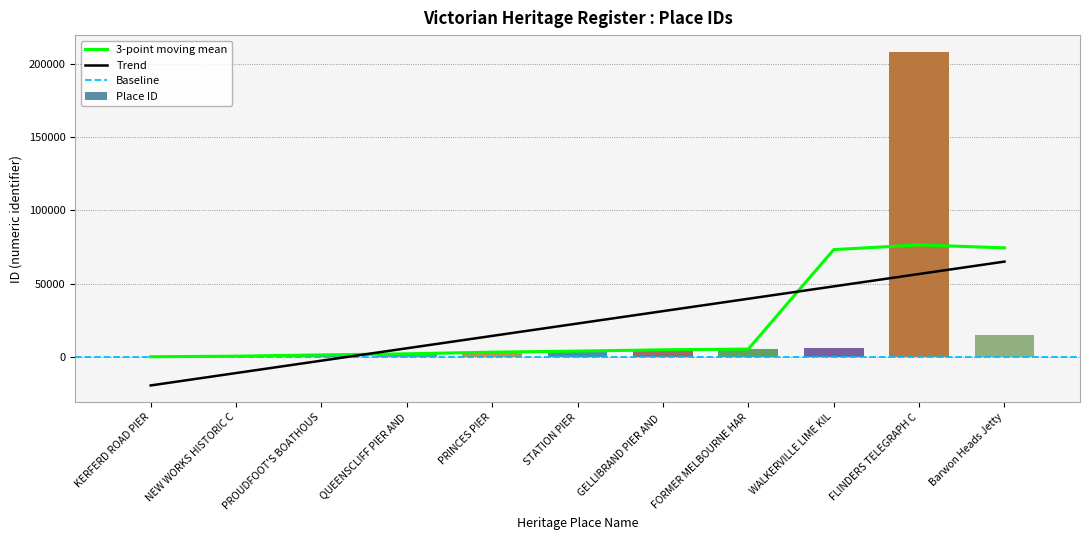

What is the sum of all Place ID values?

251766